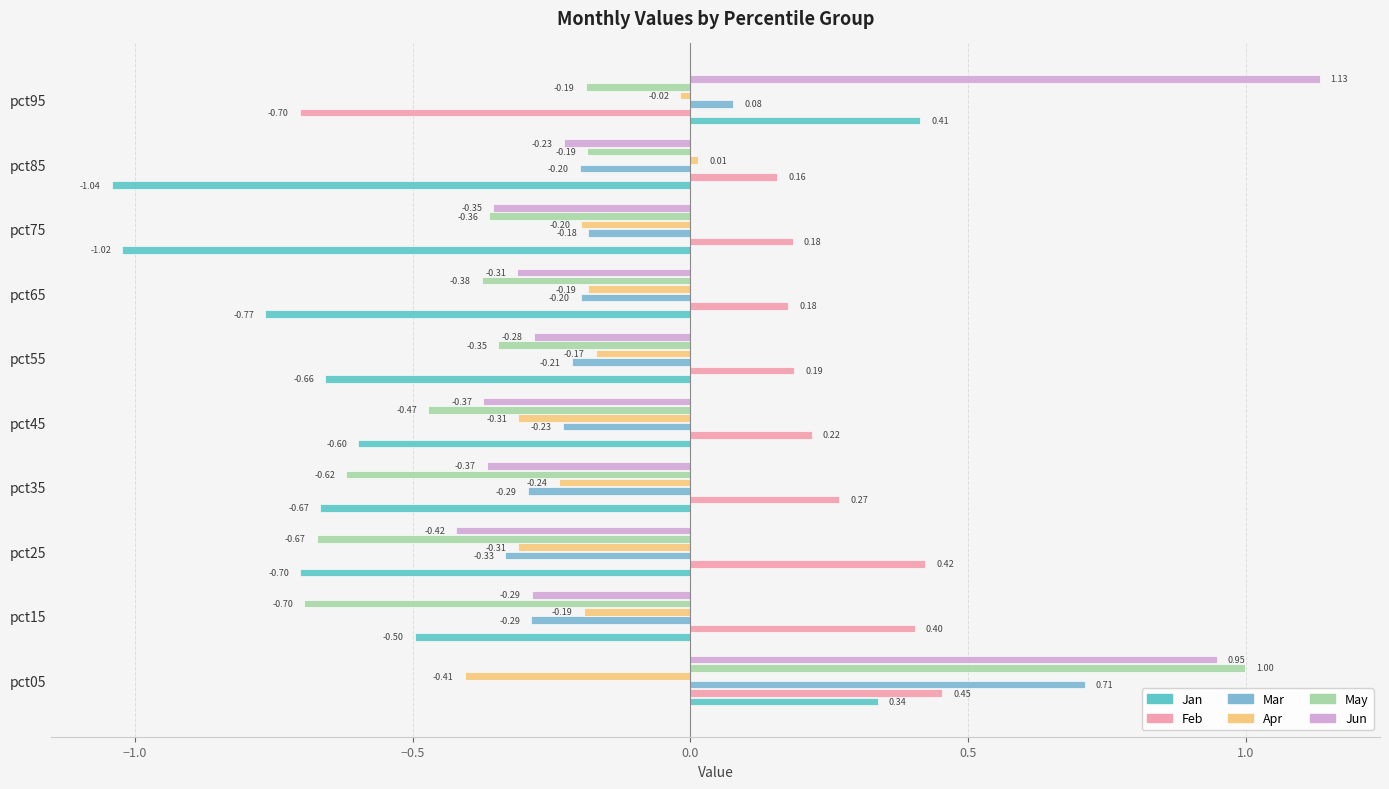

Where is Apr nearest to the value 0?

pct85